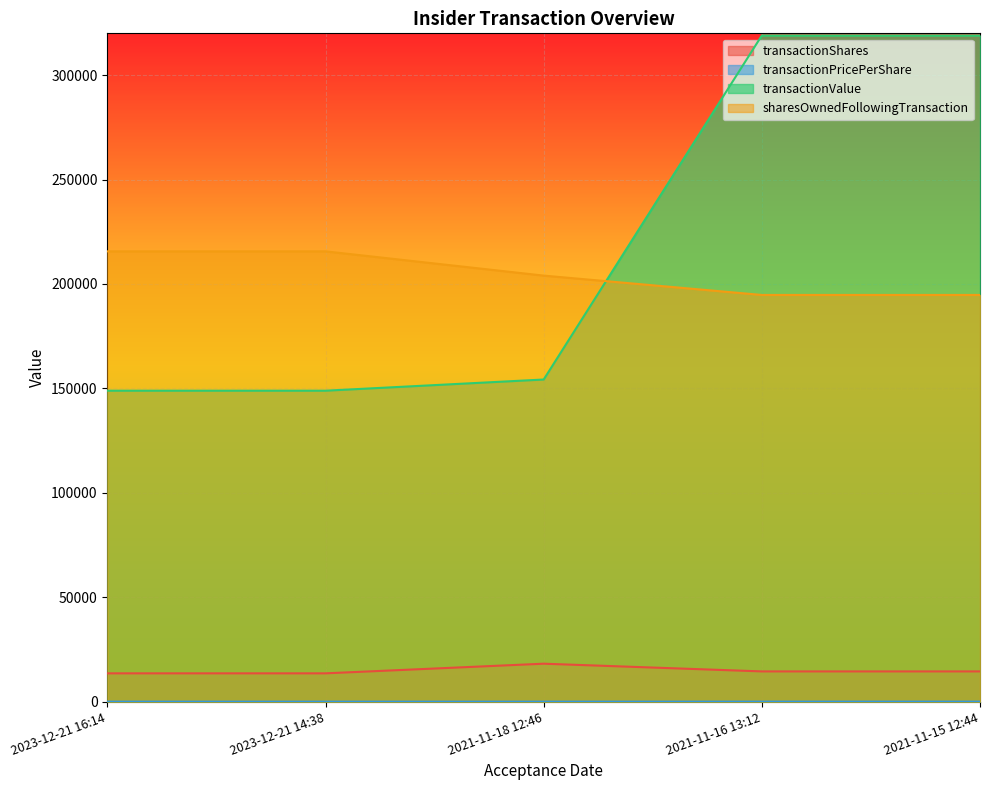

What is the sum of all transactionShares values?

74336.0